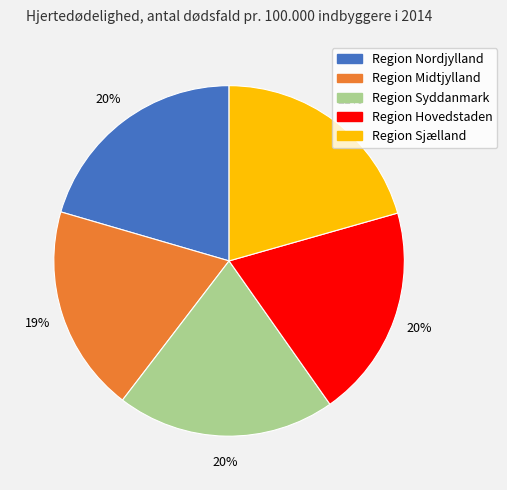

Combined, do Region Syddanmark and Region Sjælland account for over 50%?

No